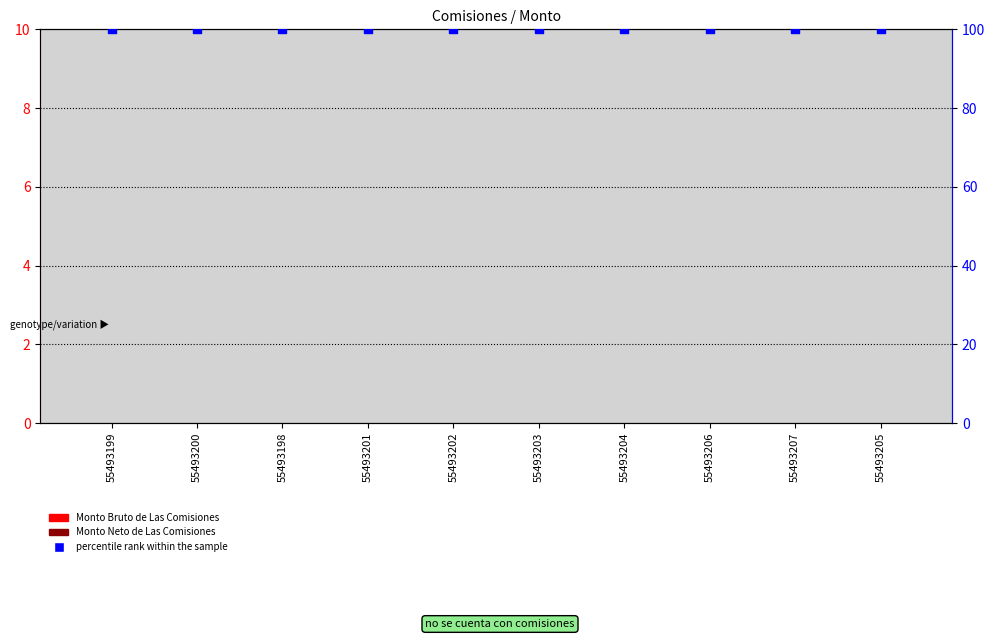

Which series reaches the minimum Y coordinate?

Monto Bruto de Las Comisiones